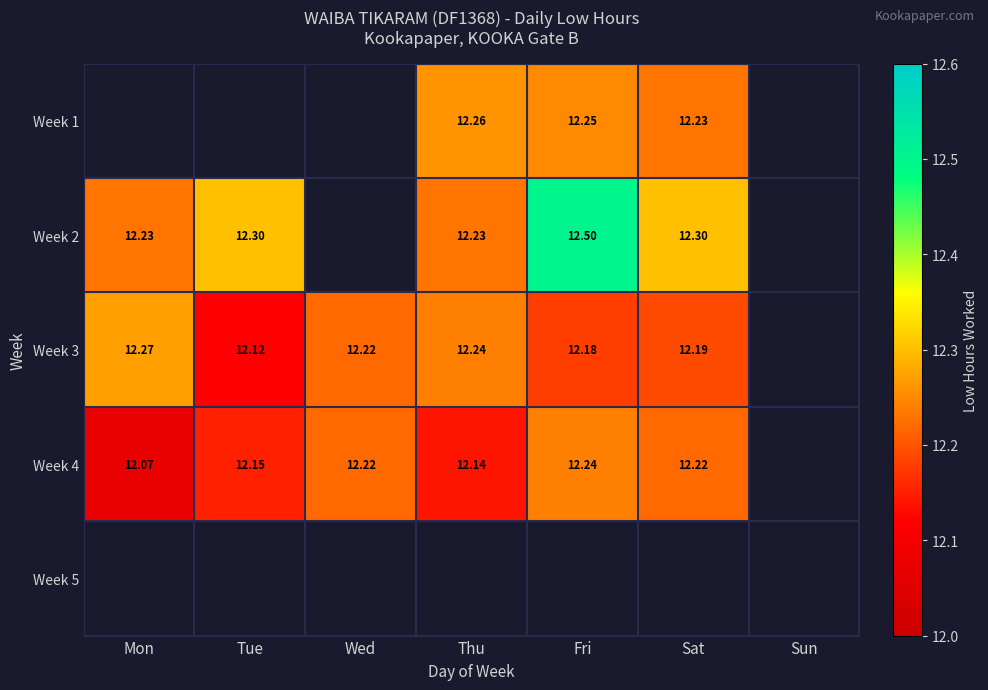

Is the value of Week 3 at Sat greater than the value of Week 2 at Fri?

No